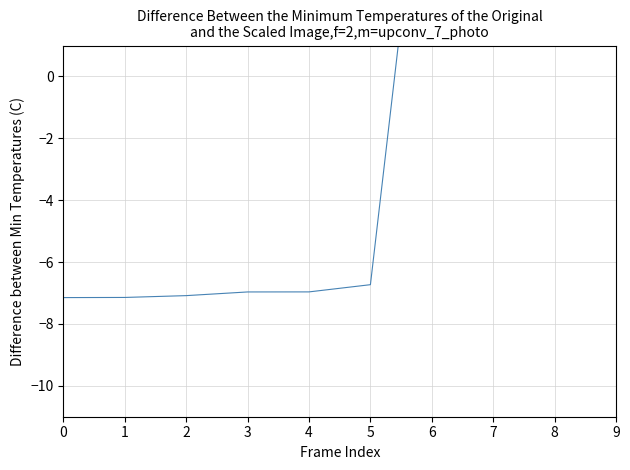

Rank the categories by value from lowest to highest.

0, 1, 2, 3, 4, 5, 6, 7, 8, 9